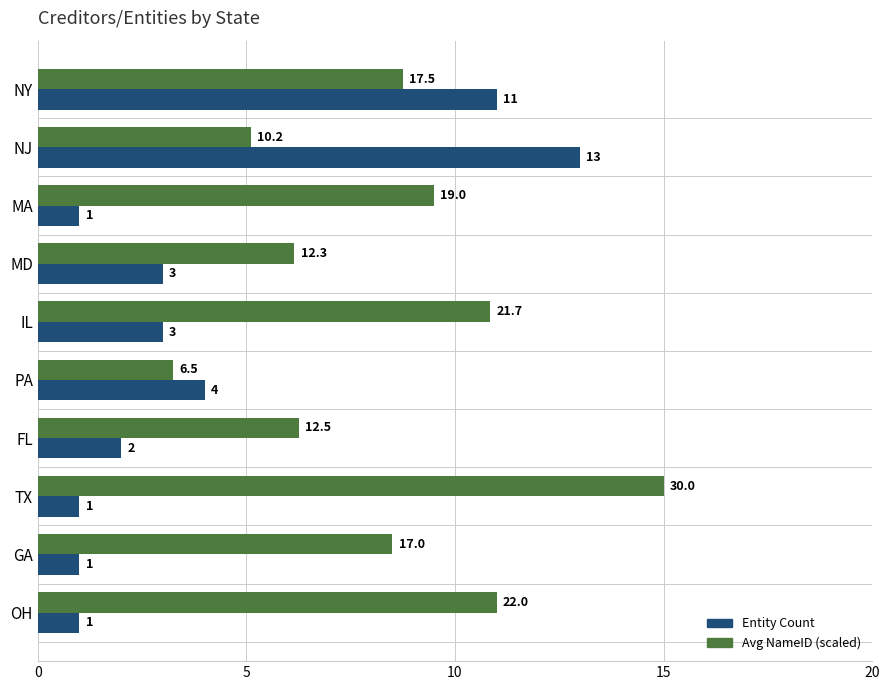

What is the difference between the maximum and second lowest values in the Entity Count series?

12.0